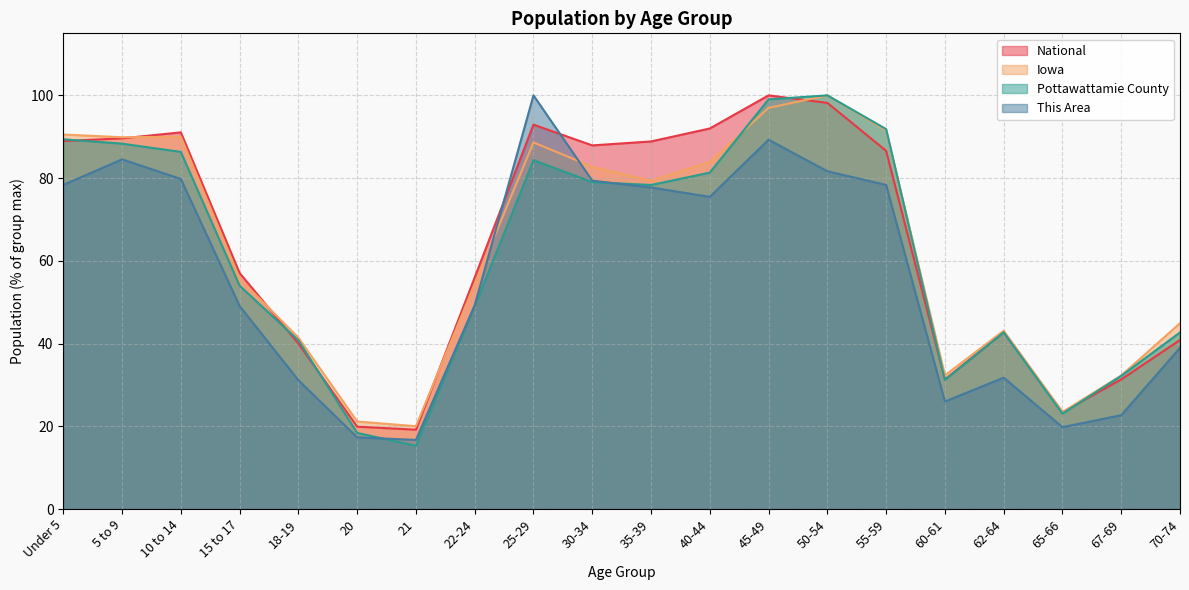

List the labels in order of National value, largest first.

45-49, 50-54, 25-29, 40-44, 10 to 14, 5 to 9, Under 5, 35-39, 30-34, 55-59, 15 to 17, 22-24, 62-64, 70-74, 18-19, 67-69, 60-61, 65-66, 20, 21